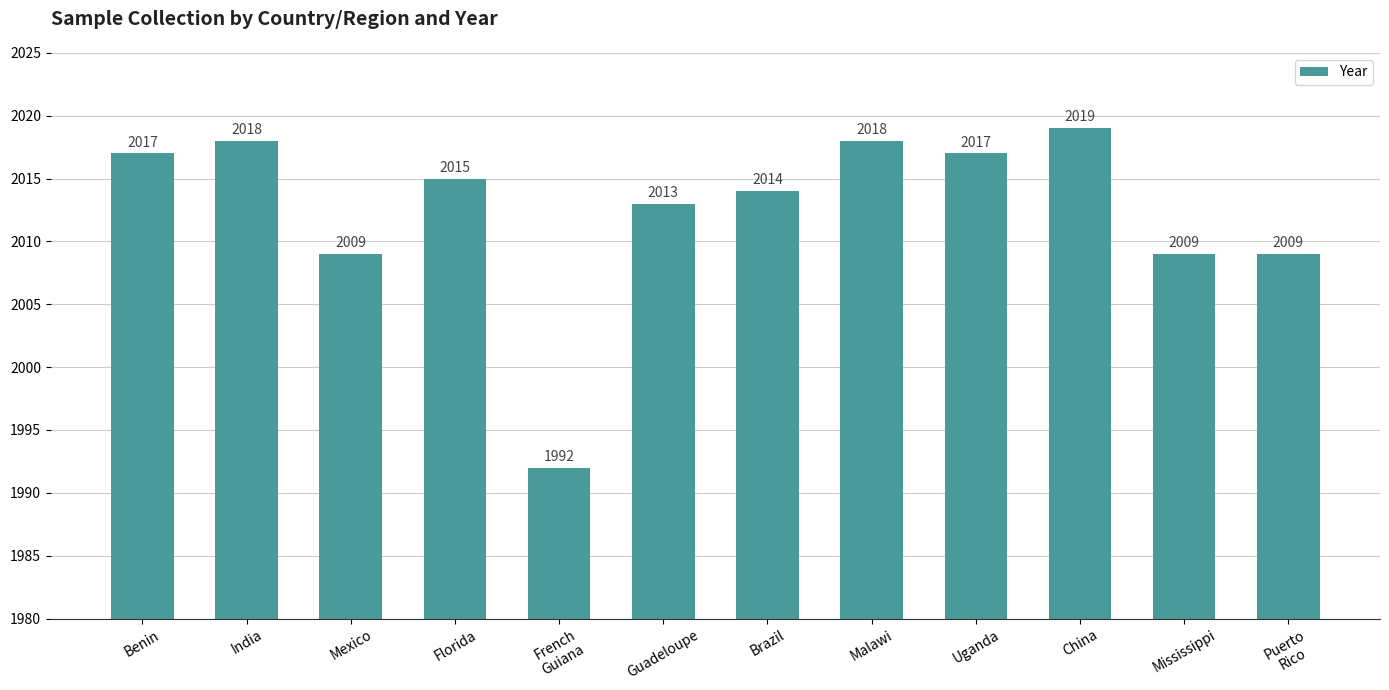

Are the bars horizontal?

No